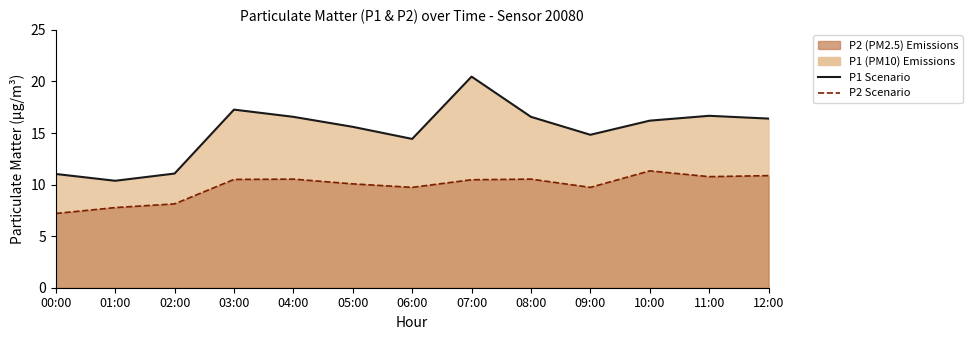

Which series has the widest spread of values?

P1 Scenario Line